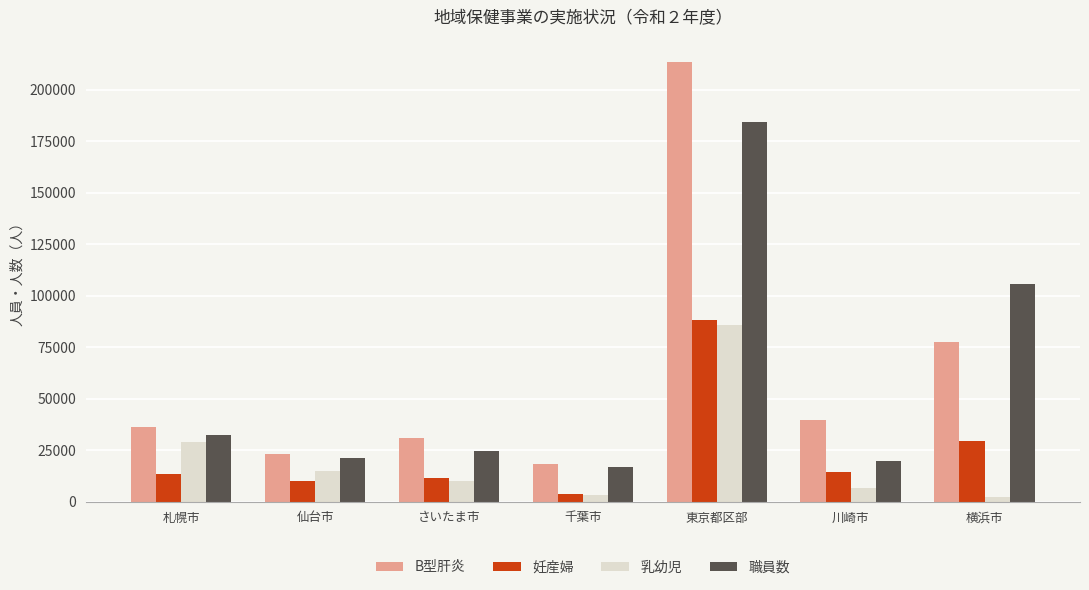

Which category has the lowest value in the B型肝炎 series?

千葉市